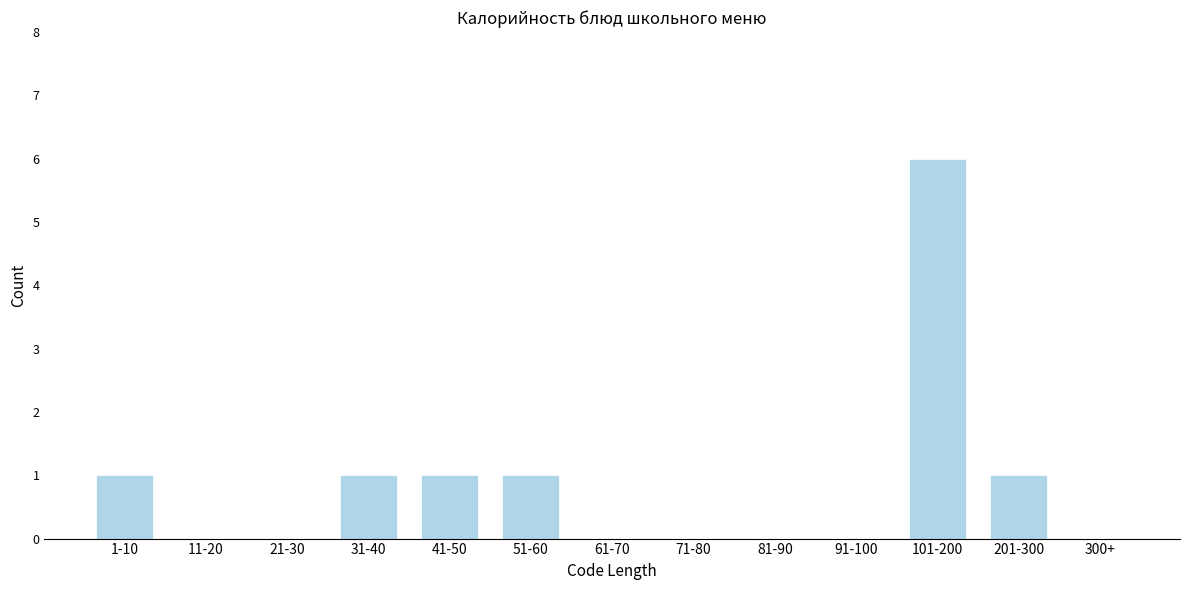

Reading right to left, extract all data points from this chart.

300+=0	201-300=1	101-200=6	91-100=0	81-90=0	71-80=0	61-70=0	51-60=1	41-50=1	31-40=1	21-30=0	11-20=0	1-10=1